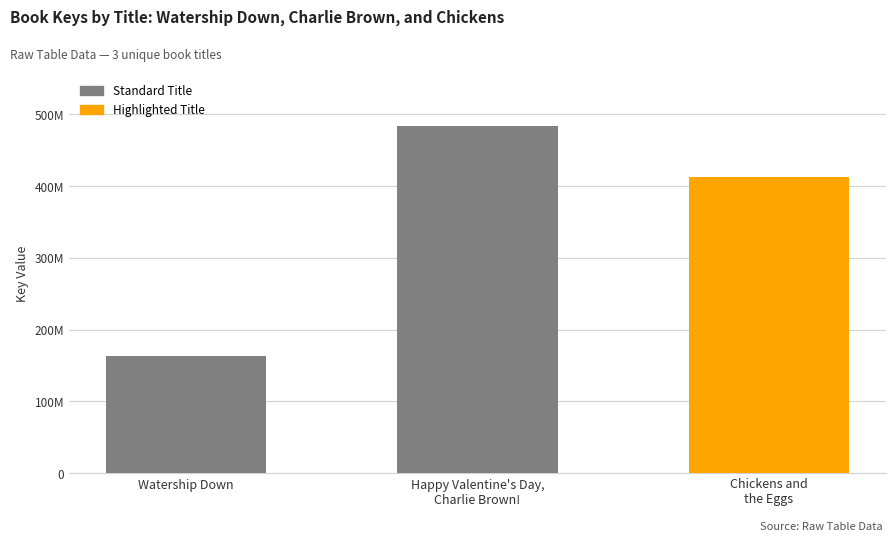

At which label is the value closest to 323580390?

Chickens and
the Eggs